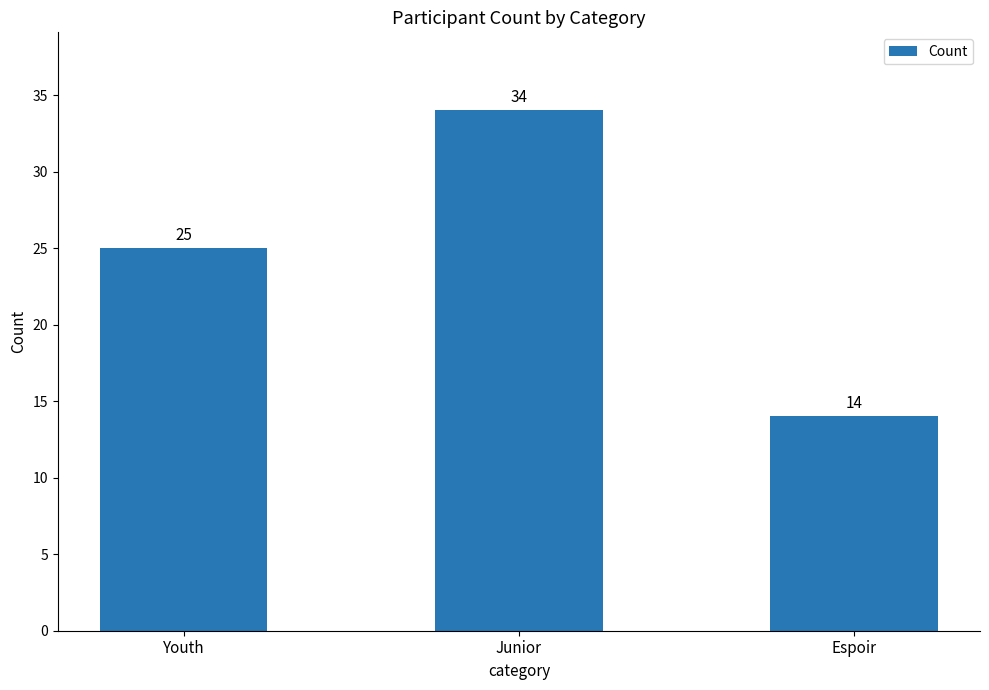

What is the smallest value displayed?

14